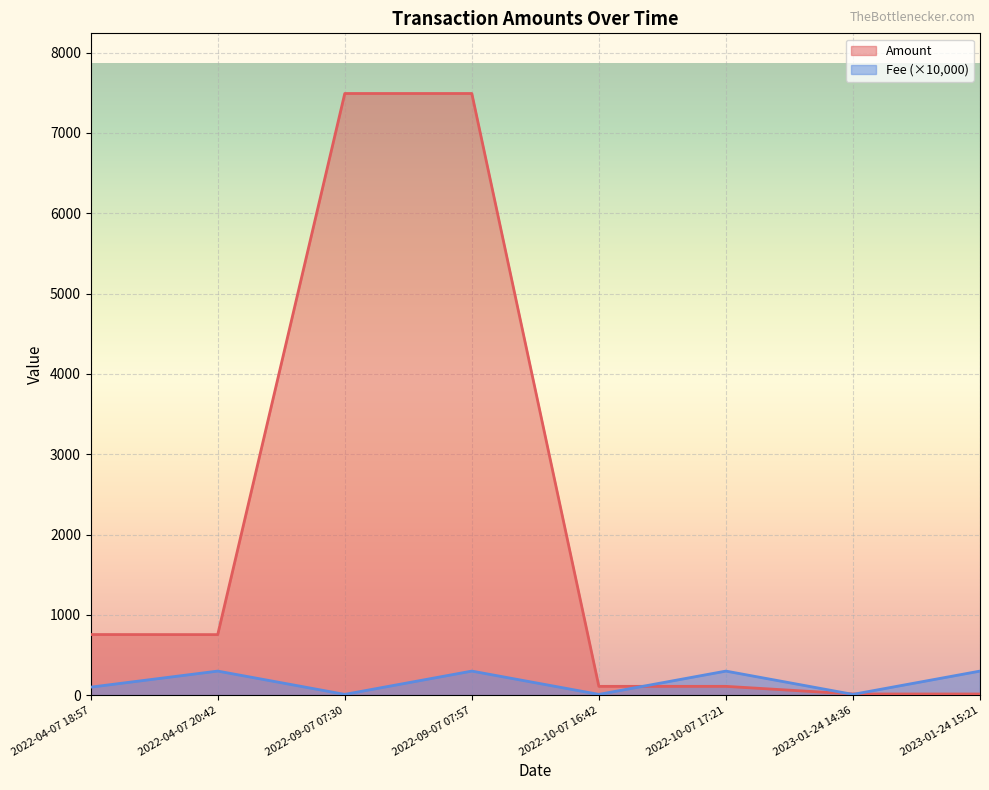

How many values in the Amount series exceed 753?

4